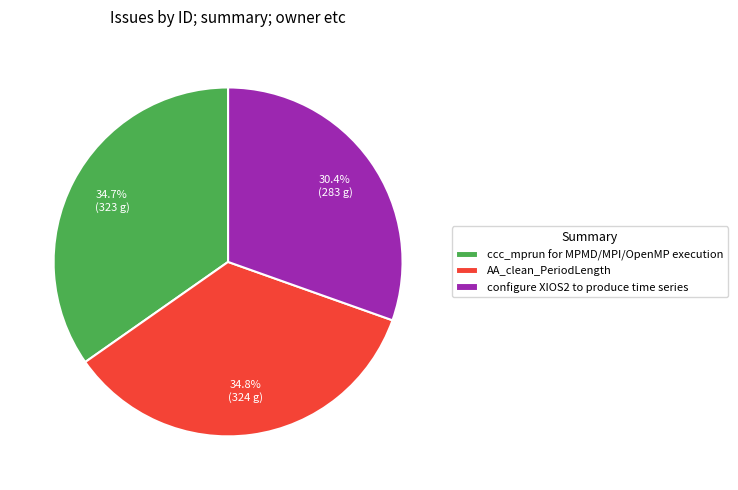

What percentage do AA_clean_PeriodLength and ccc_mprun for MPMD/MPI/OpenMP execution together represent?

69.6%